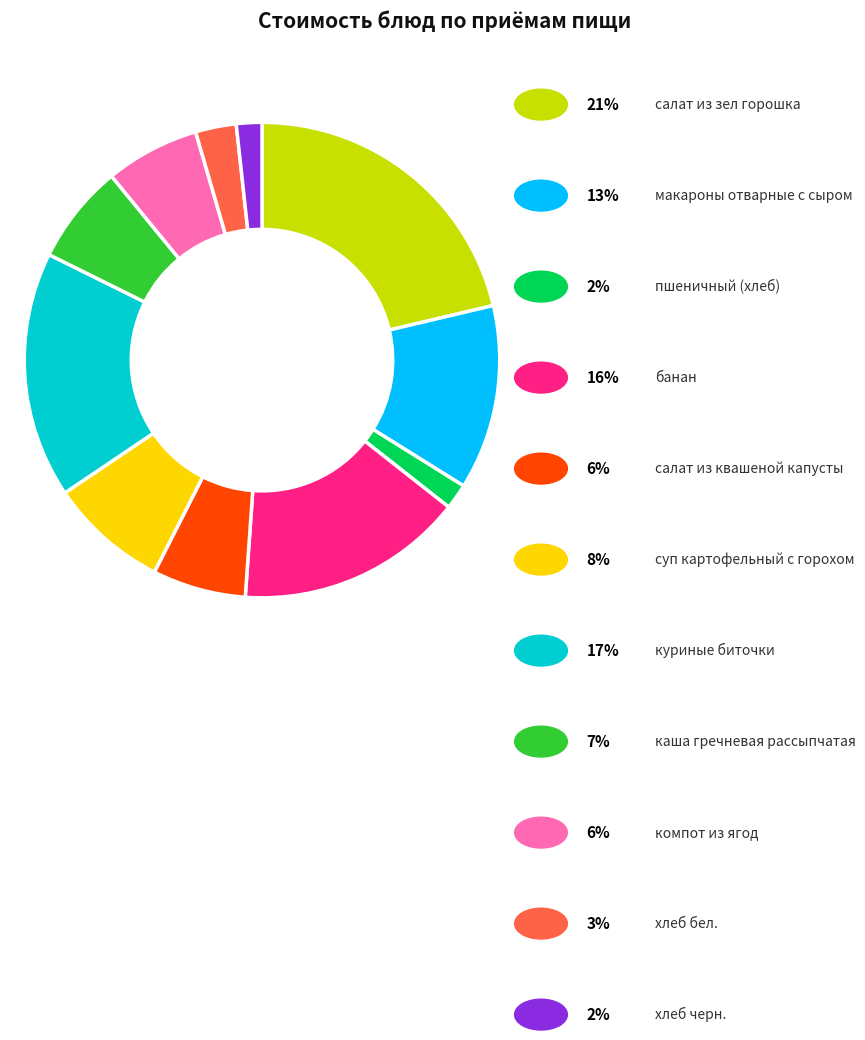

Does any single category account for the majority?

No